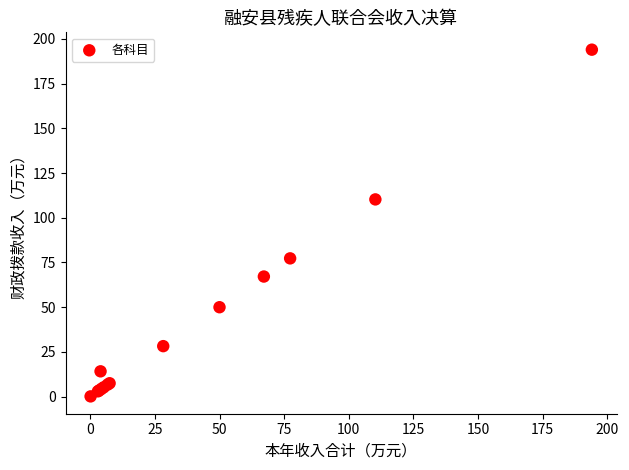

What Y value in the scatter plot is closest to 97?

110.3